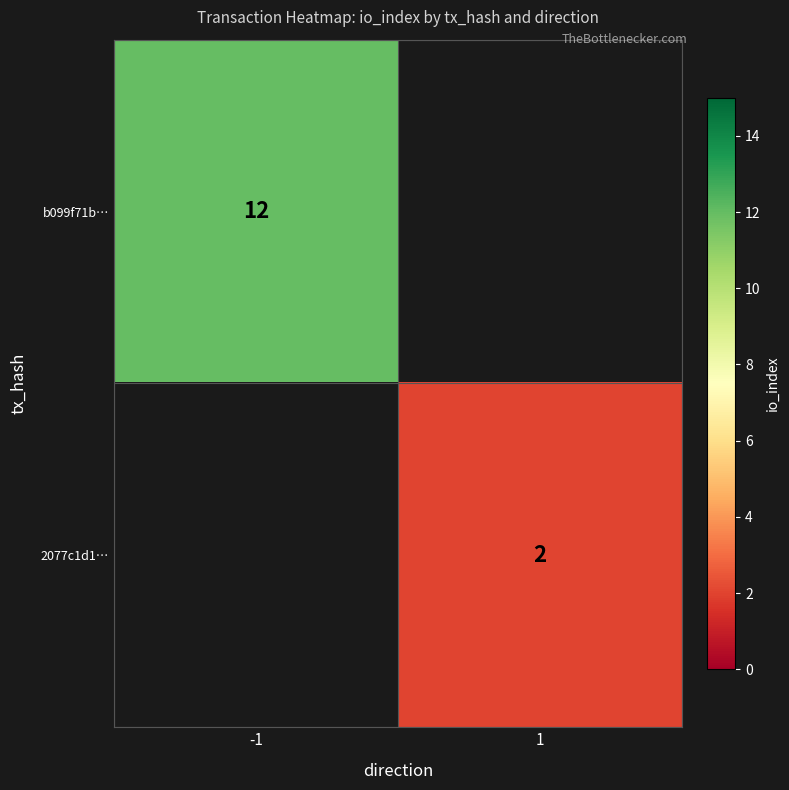

The value of 2077c1d1… at 1 is 2. True or false?

True